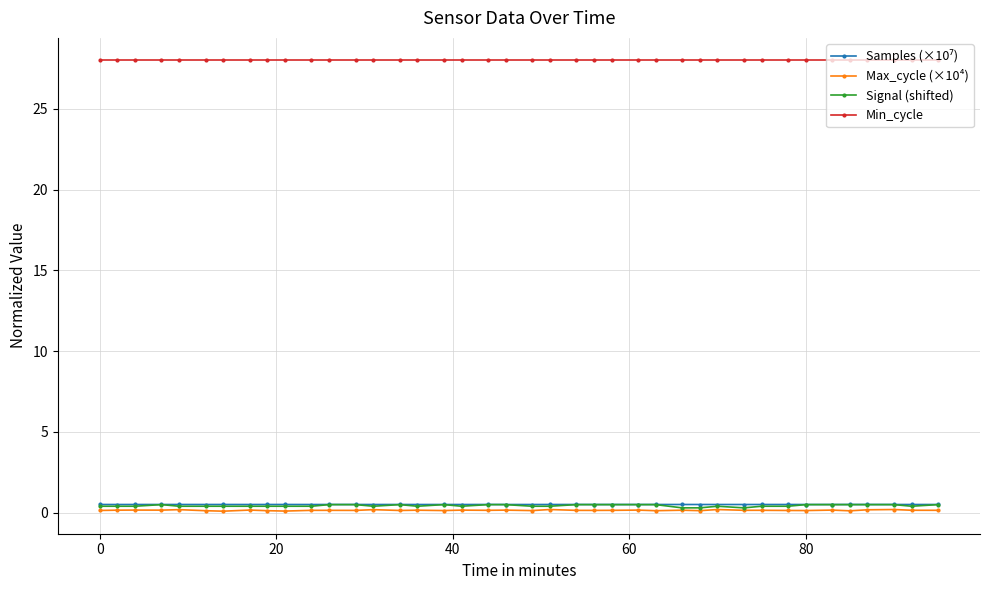

At how many categories does at least one series exceed 22?

40